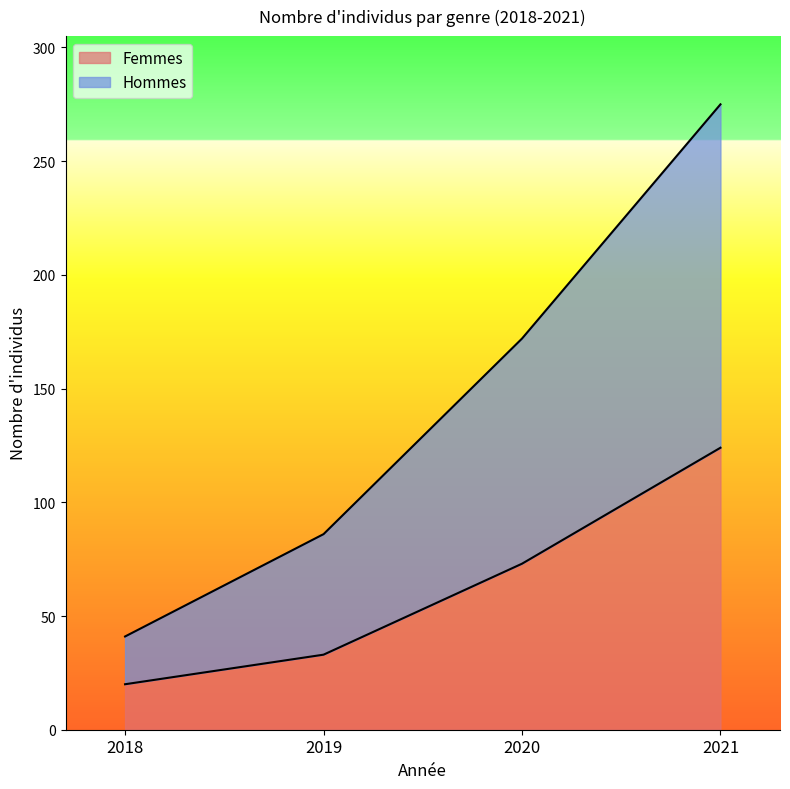

Count the number of data series in this chart.

2